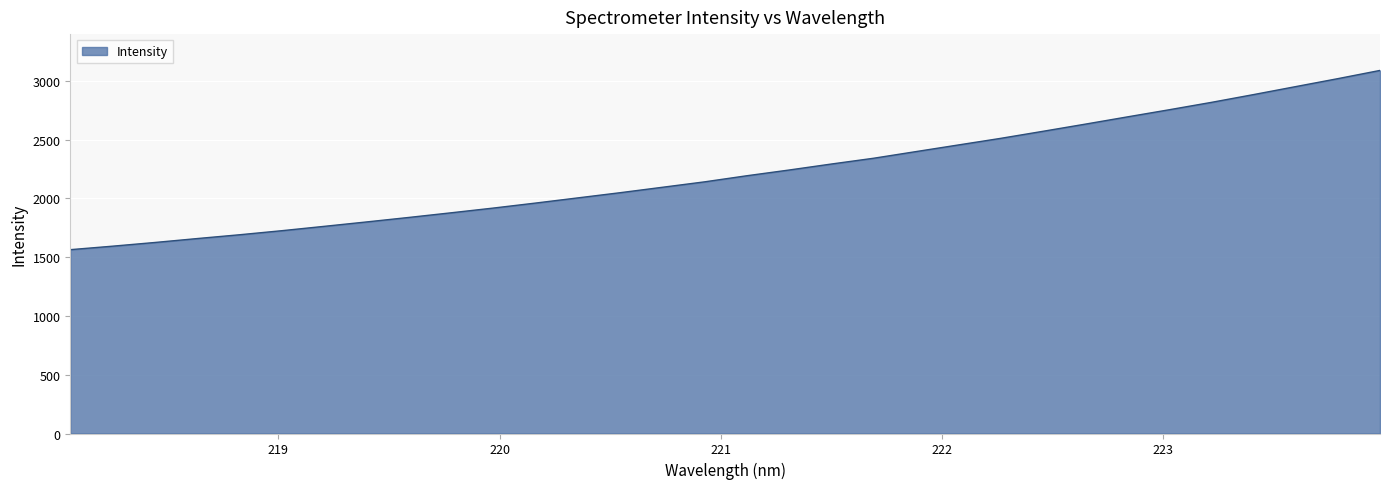

What is the maximum value shown in the chart?

3089.5